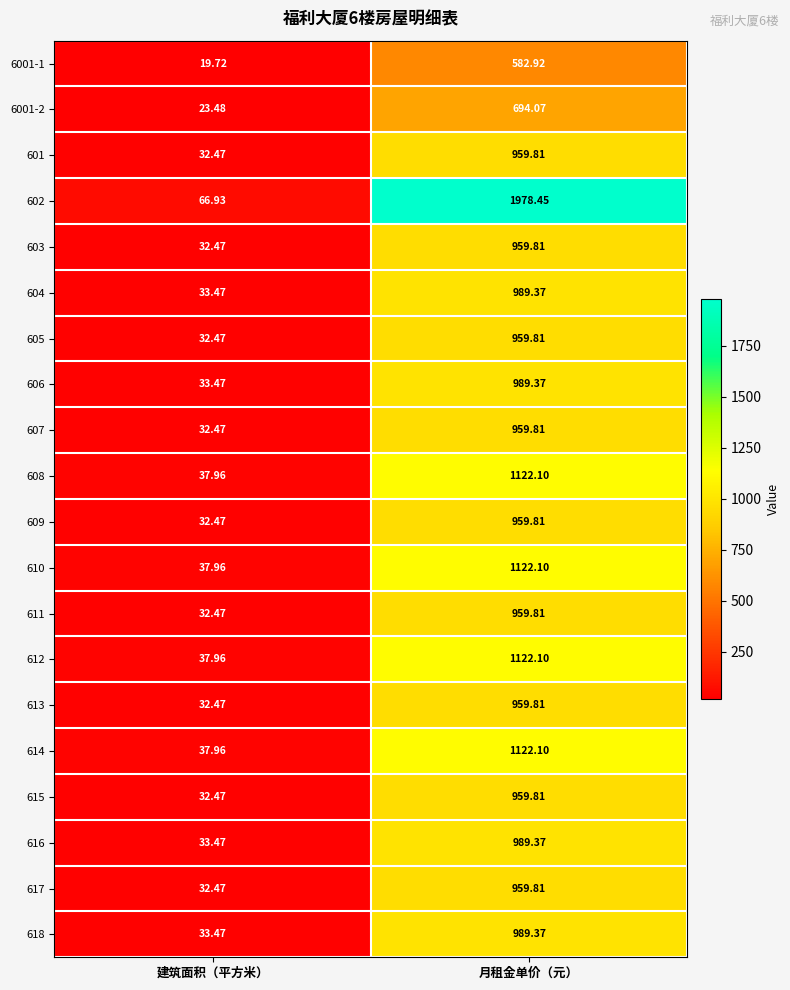

List the labels in order of 614 value, smallest first.

建筑面积（平方米）, 月租金单价（元）